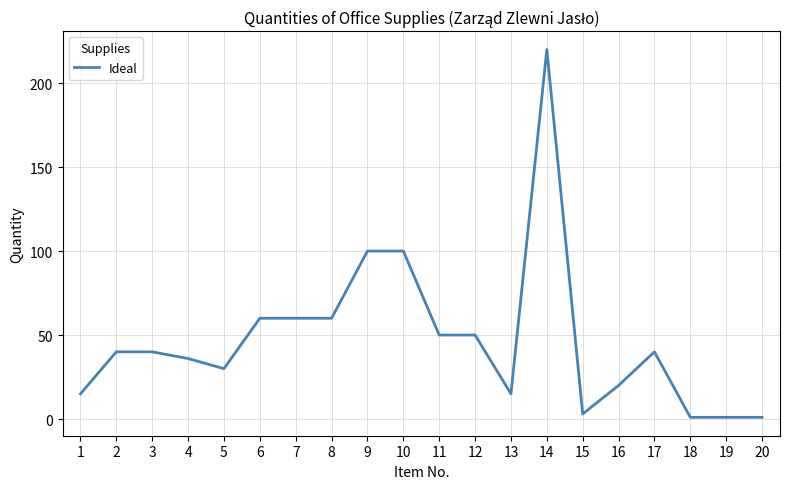

Which has a higher value, 9 or 7?

9